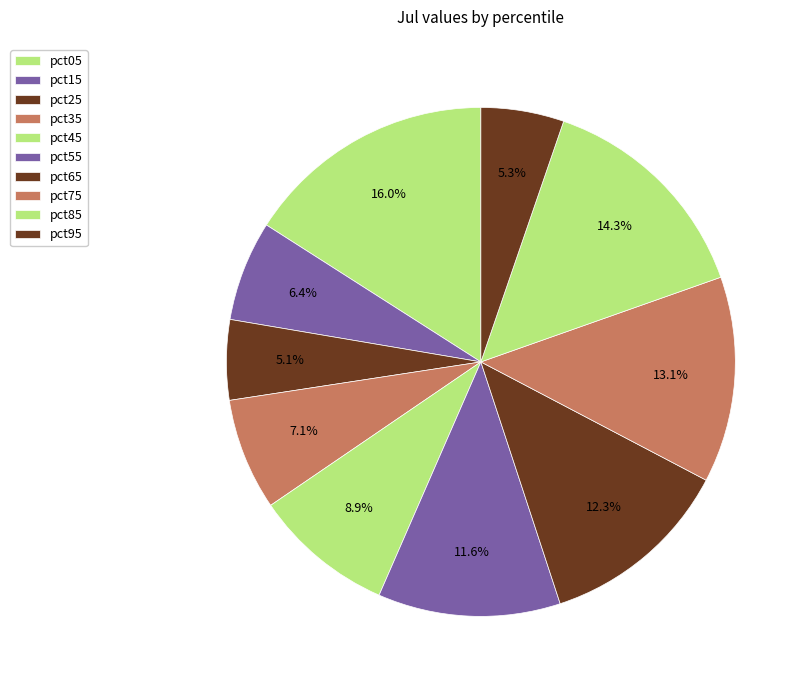

What is the largest slice in the pie chart?

pct05